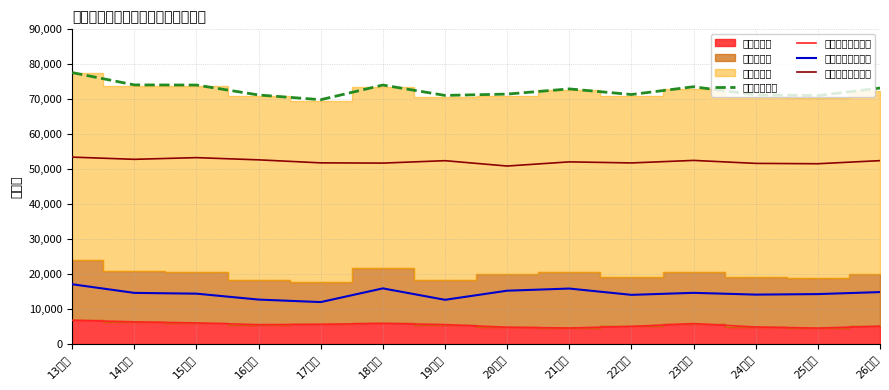

True or false: 第一次産業（線） has a value of 4614 at 21年度.

True